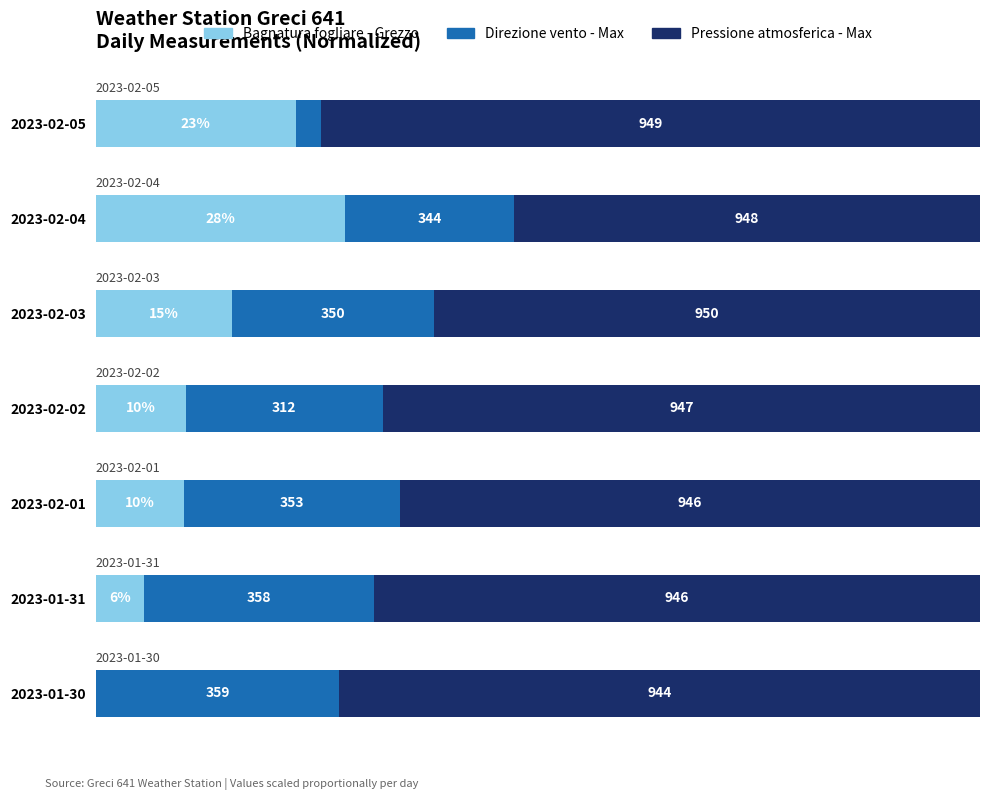

What are all the series names shown in the legend?

Bagnatura fogliare - Grezzo, Direzione vento - Max, Pressione atmosferica - Max